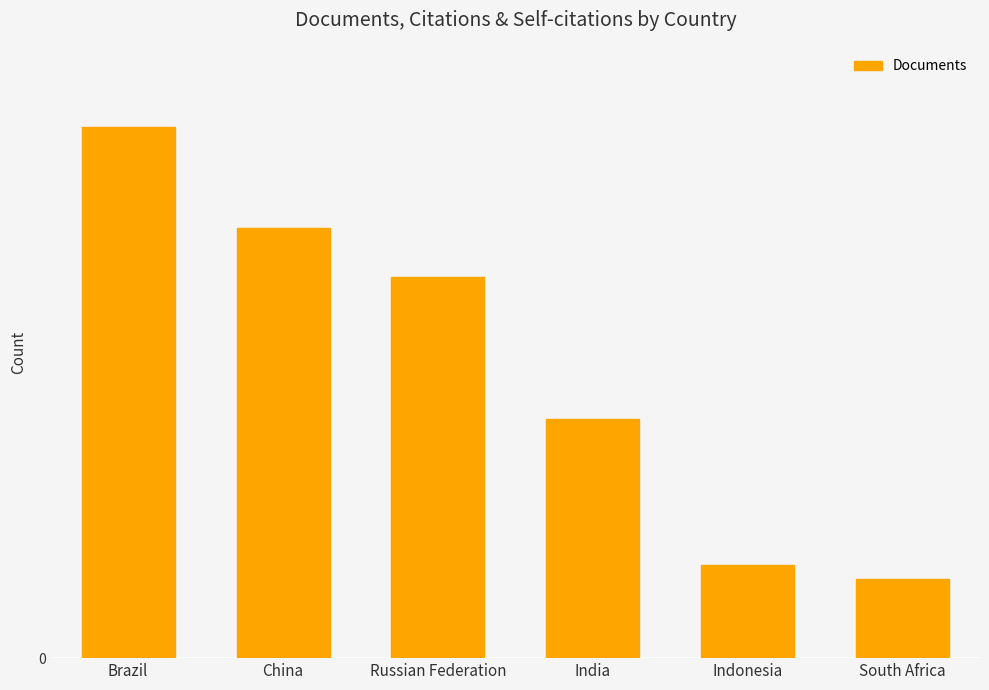

What is the approximate value at South Africa, to the nearest 10?

200